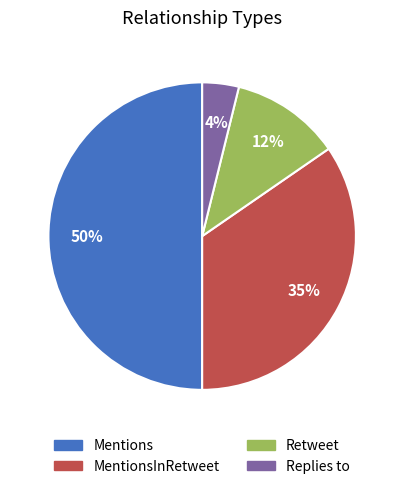

To the nearest percent, what is the difference between the largest and smallest slice percentages?

46%